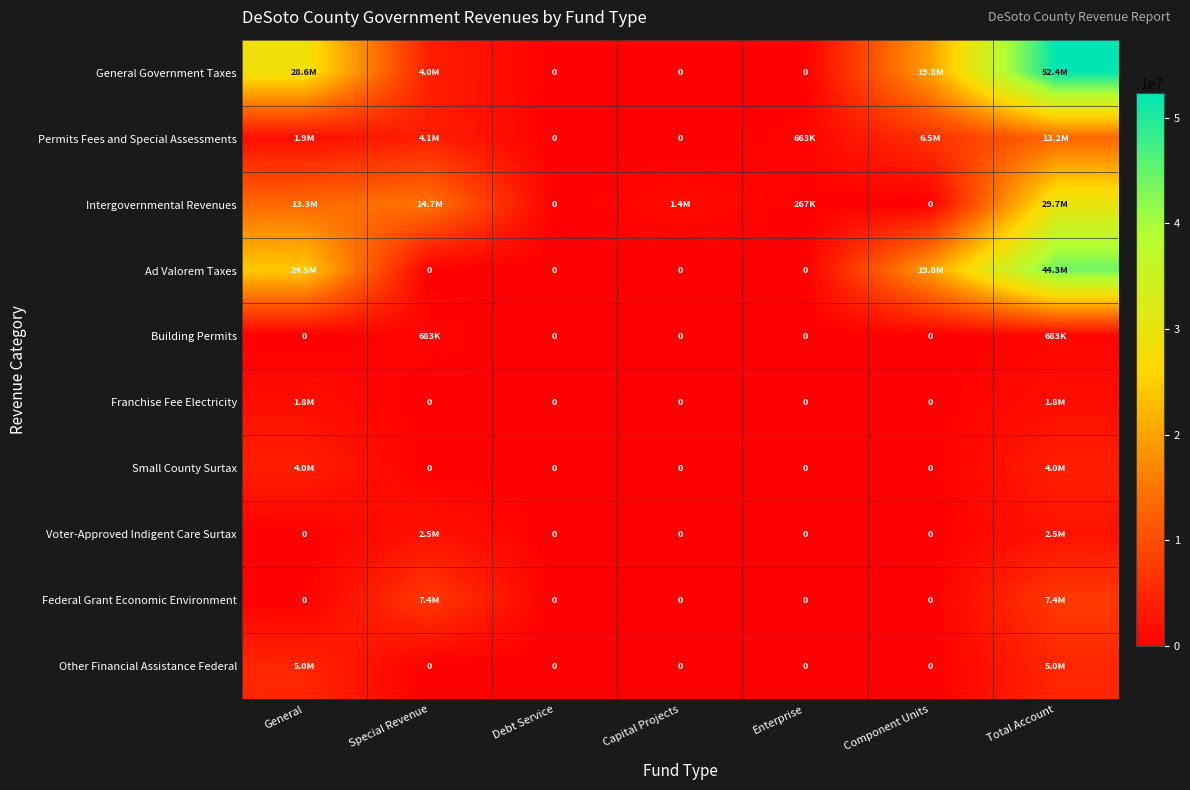

How many Ad Valorem Taxes values are between 0 and 24505551?

6